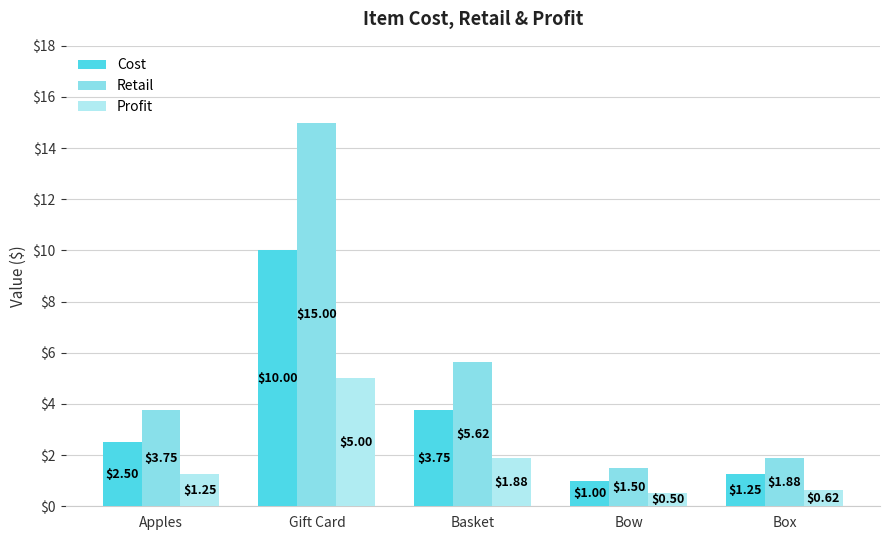

Are the bars grouped side by side (vs. stacked)?

Yes